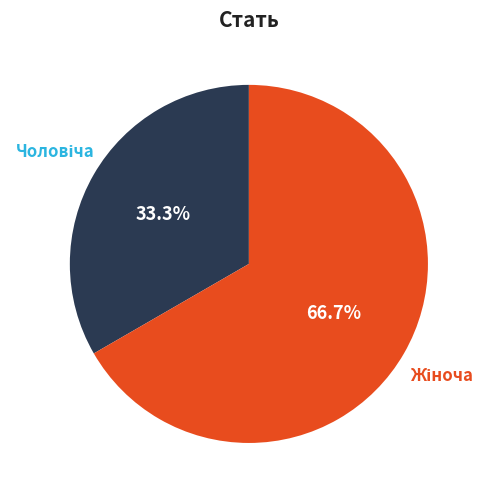

Does any single category account for the majority?

Yes